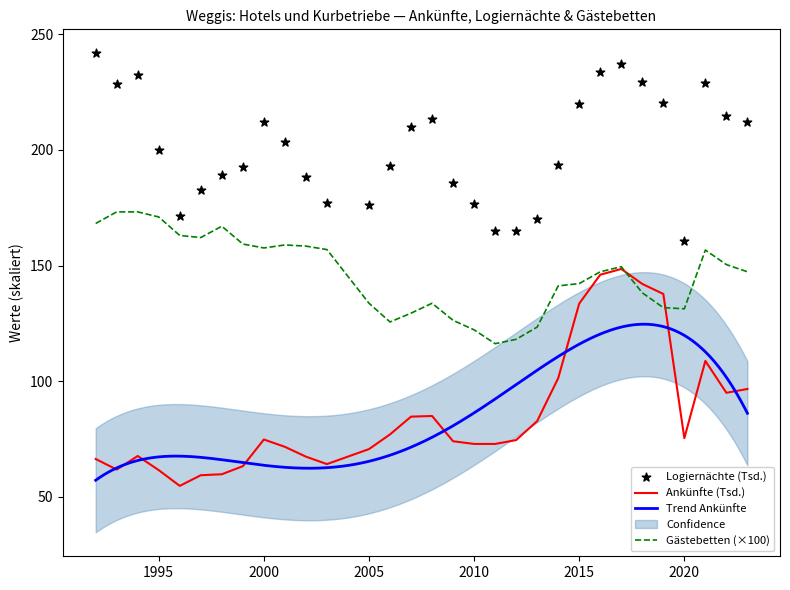

Which series has the widest spread of Y values?

Ankünfte